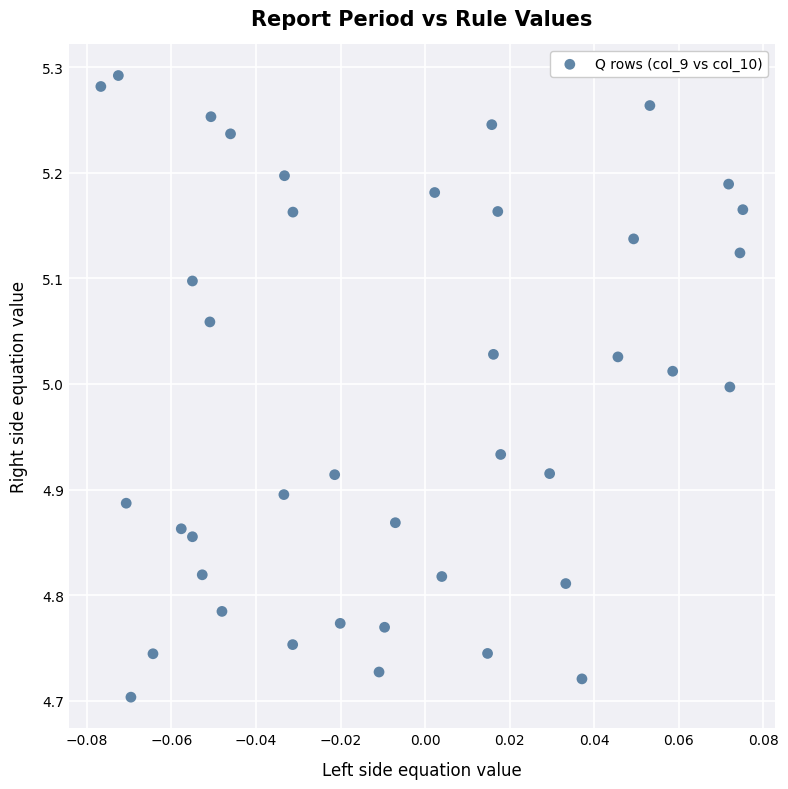

What is the range of Y values (max minus min)?

0.6